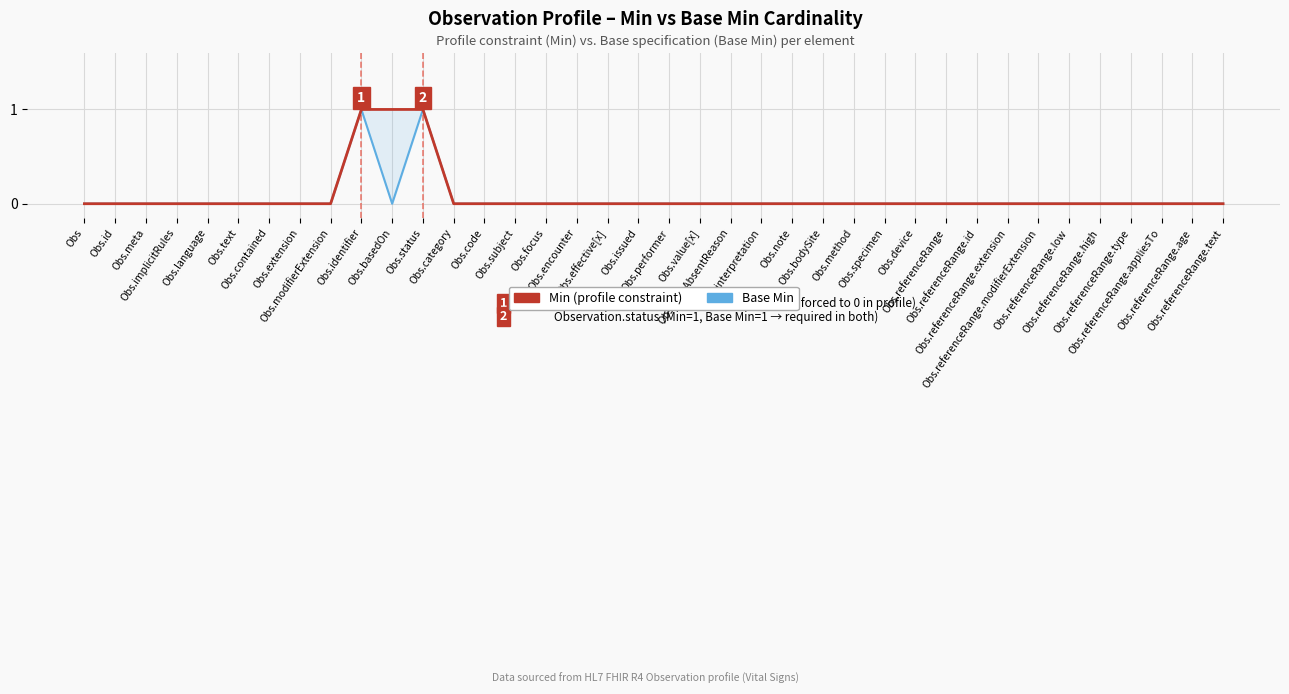

List the series in order of their overall mean, lowest first.

Base Min, Min (profile constraint)